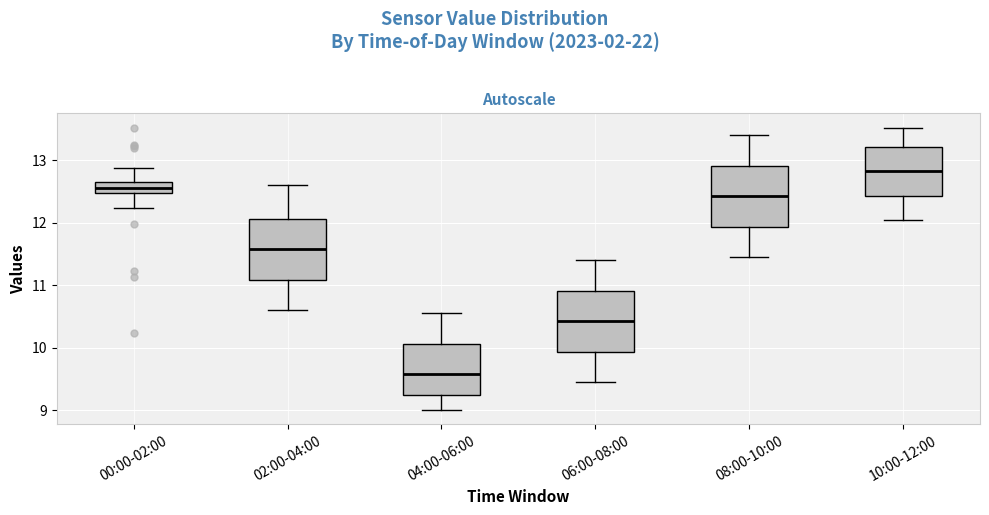

Where does the upper whisker of the box for 08:00-10:00 end on the y-axis? The values are not printed on the chart, so give them approximately, as read against the axis.

13.4